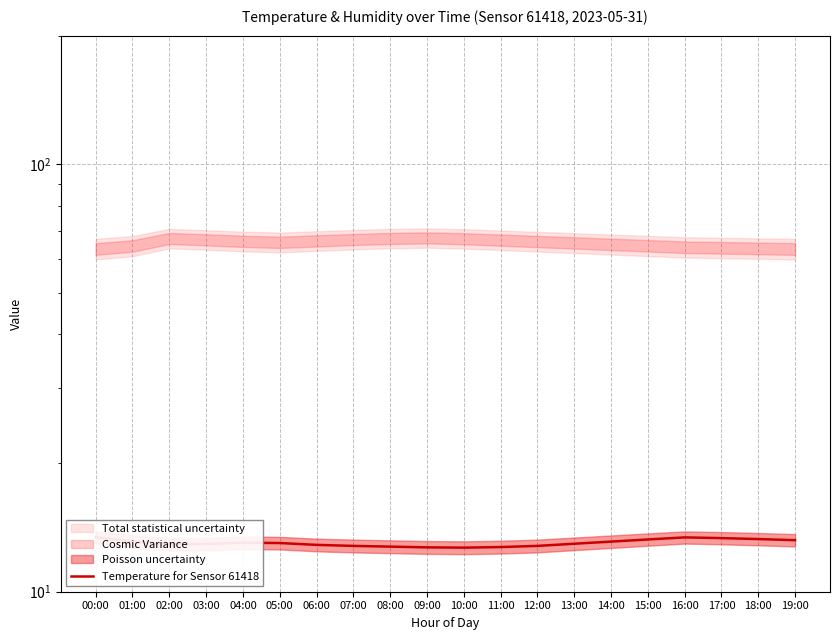

The value at 04:00 is 8.2. True or false?

False